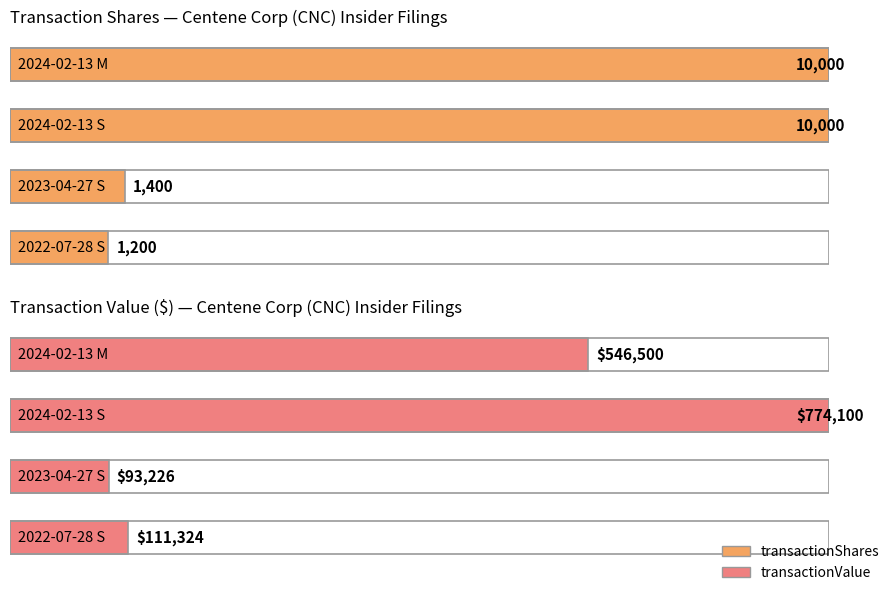

List the series in order of their overall mean, lowest first.

transactionShares, transactionValue